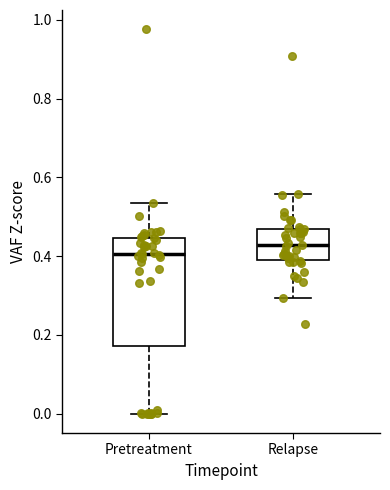

Reading left to right, transcribe this box plot: for each box, give where its median line is, the range the box spans, and where its two whiskers end, as read against the y-axis. The values are not printed on the chart, so give them approximately, as read against the axis.

Pretreatment: median 0.40, box 0.18 to 0.44, whiskers 0.00 to 0.54
Relapse: median 0.42, box 0.40 to 0.46, whiskers 0.30 to 0.56